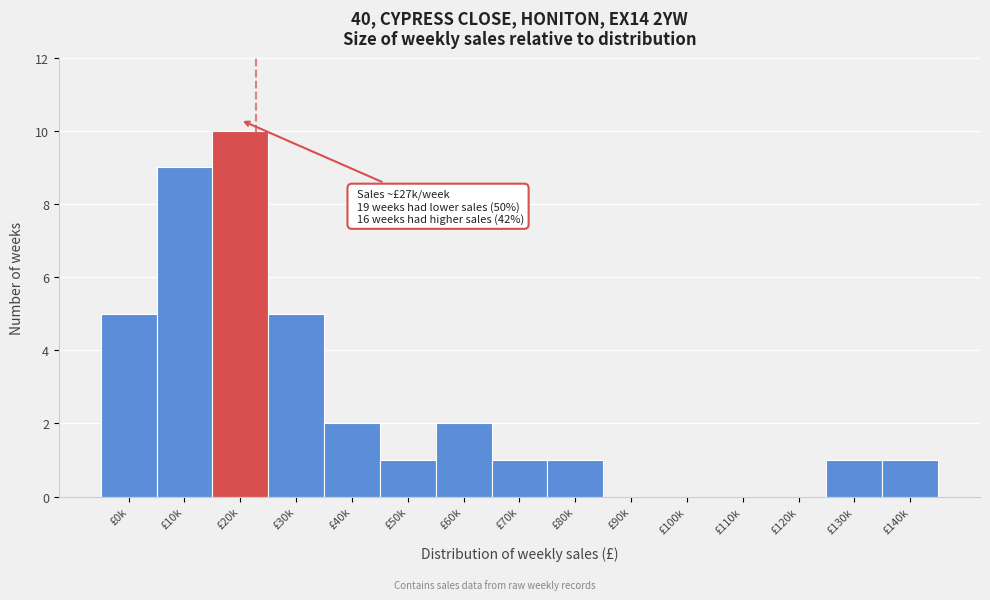

Reading right to left, extract all data points from this chart.

£140k=1	£130k=1	£120k=0	£110k=0	£100k=0	£90k=0	£80k=1	£70k=1	£60k=2	£50k=1	£40k=2	£30k=5	£20k=10	£10k=9	£0k=5